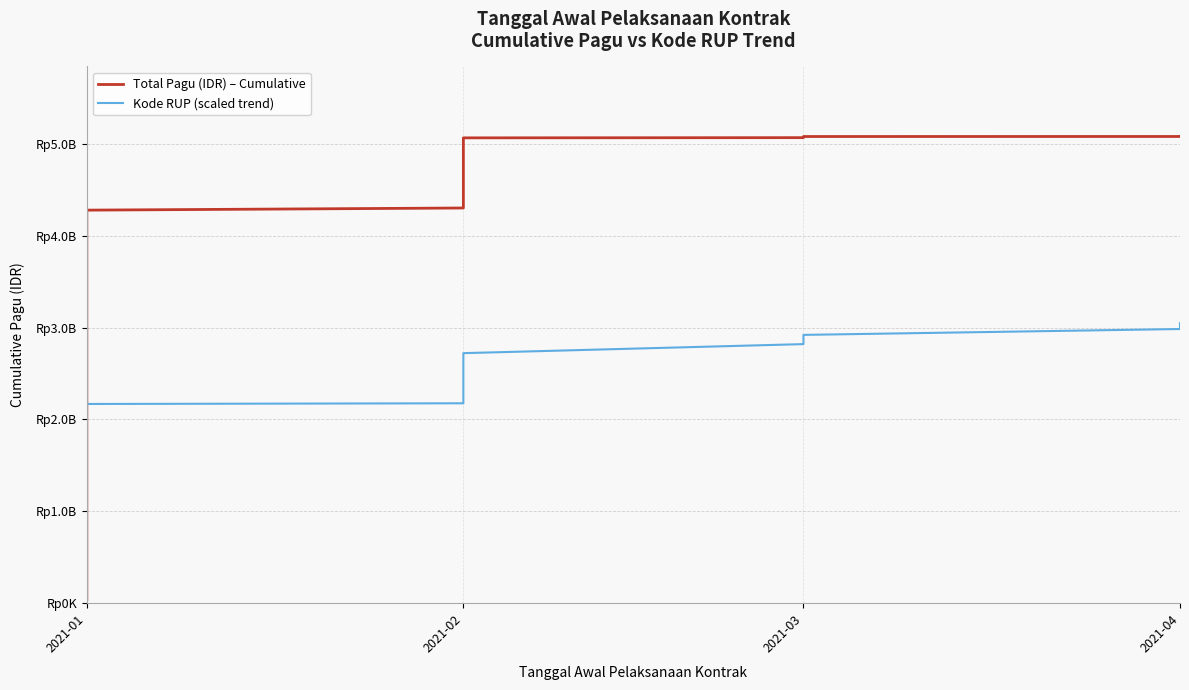

The Kode RUP (scaled trend) series shows 3779354488.6 at 2021-02. True or false?

False